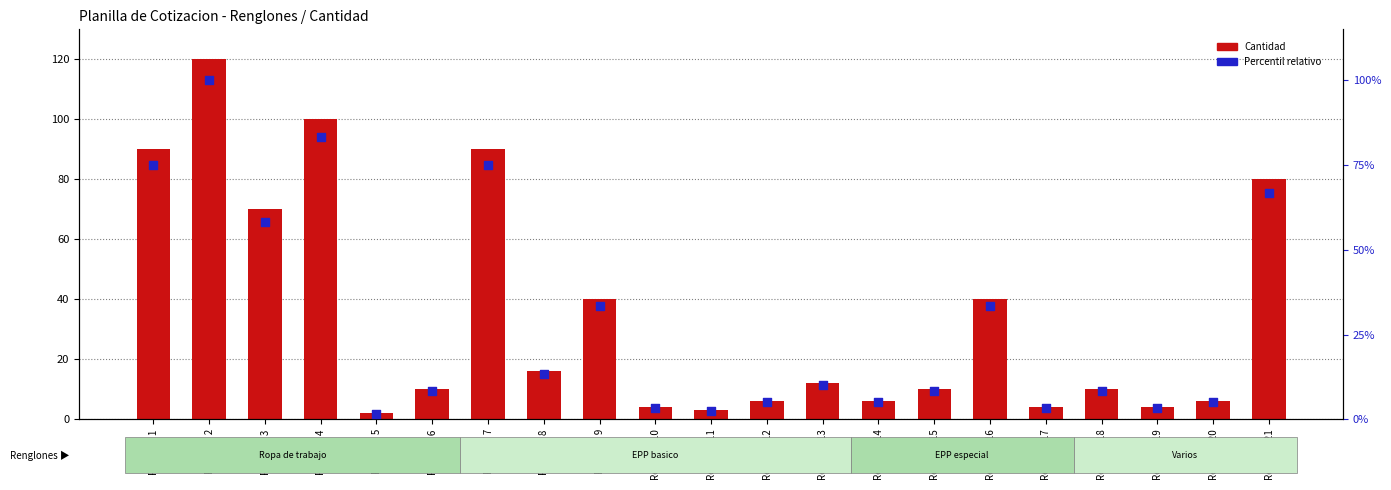

Which series has the widest spread of Y values?

Cantidad